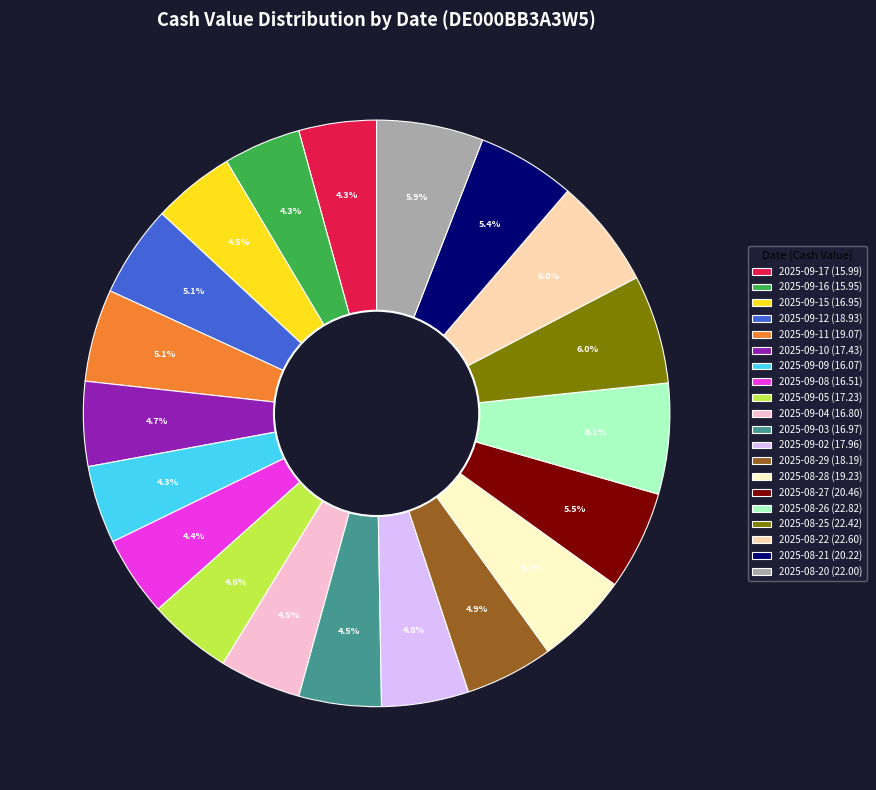

To the nearest percent, what percentage of the pie is 2025-08-22?

6%